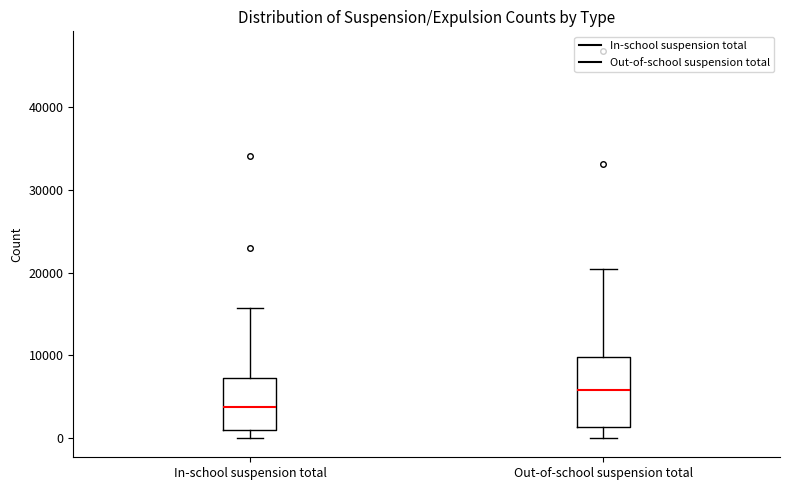

Reading left to right, read every box against the y-axis: the position of its median line, the range the box covers, and the ends of its whiskers. The values are not printed on the chart, so give them approximately, as read against the axis.

In-school suspension total: median 4000, box 1000 to 7000, whiskers 0 to 16000
Out-of-school suspension total: median 6000, box 1000 to 10000, whiskers 0 to 20000